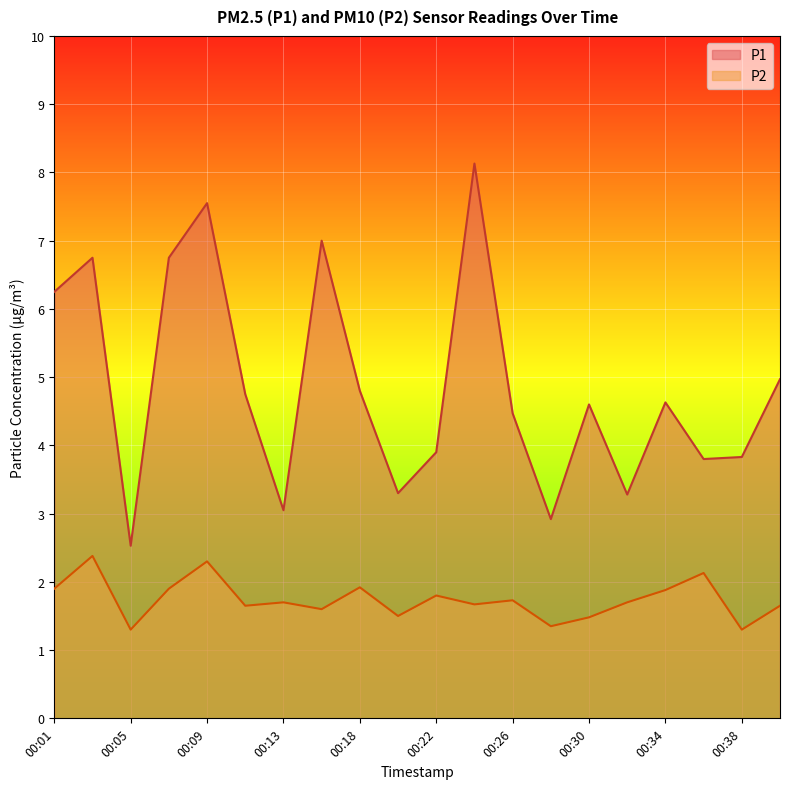

True or false: P2 has a value of 0.9 at 00:24.

False